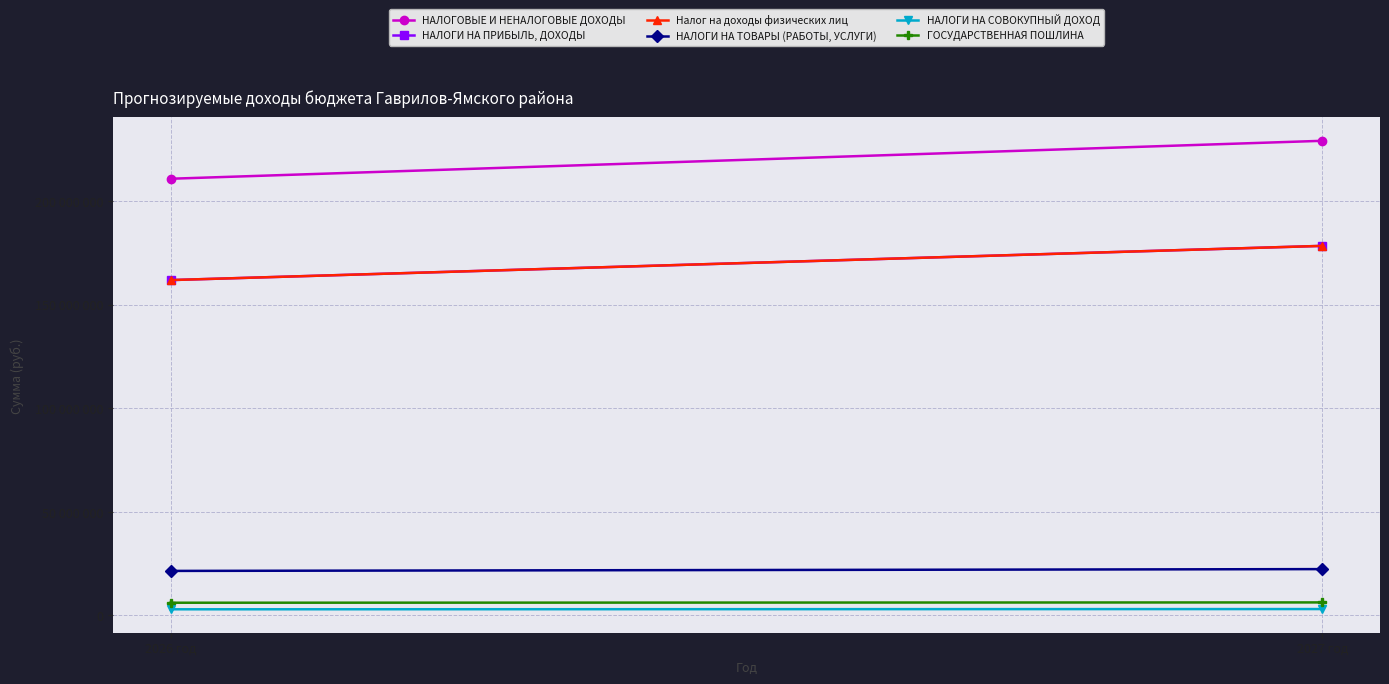

What is the label of the 2nd point from the right?

2026 год